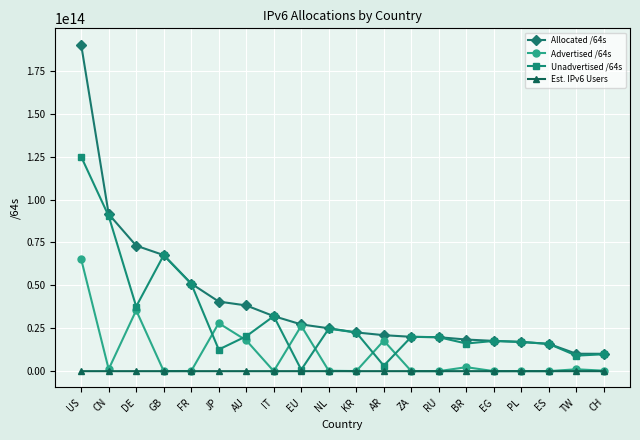

Which series has the widest spread of values?

Allocated /64s